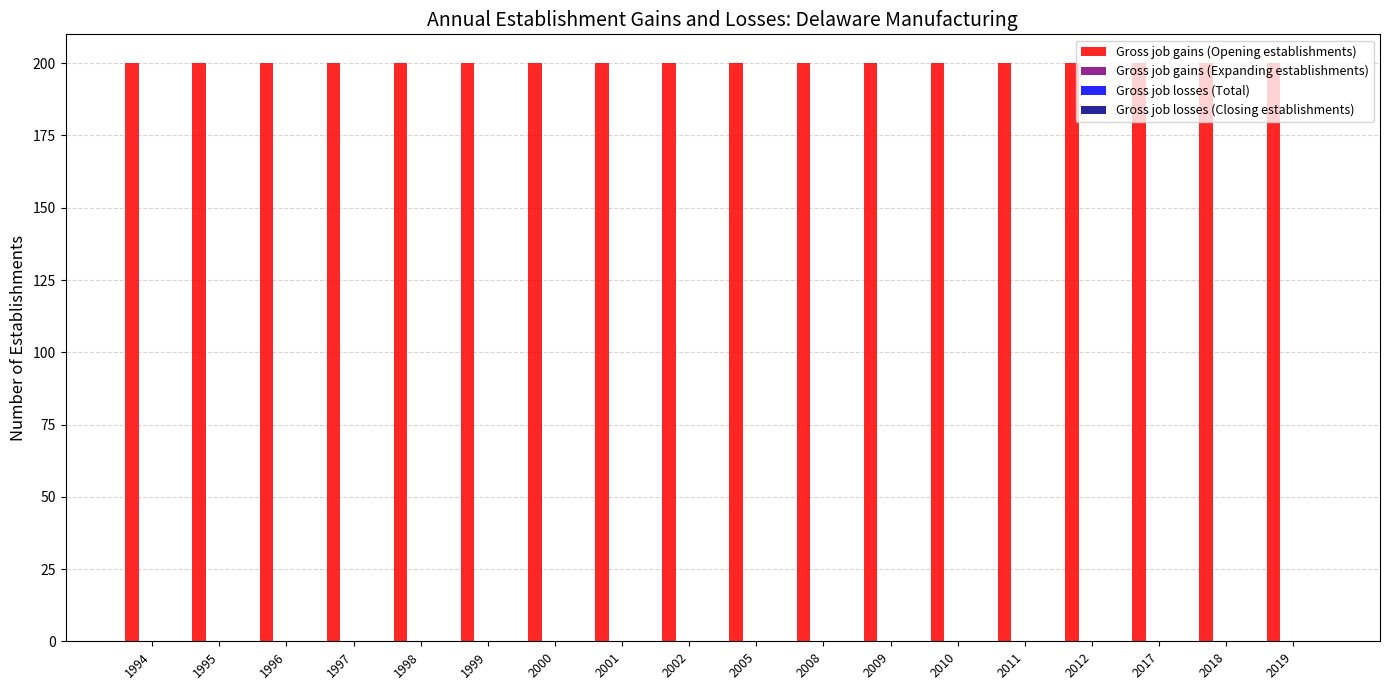

Which category has the highest value in the Gross job losses (Total) series?

1994